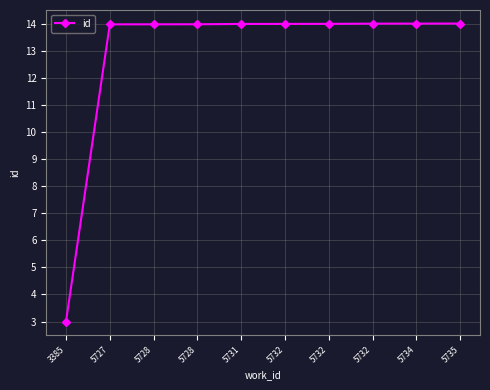

Reading left to right, transcribe all the data shown in this chart.

3385=3.0	5727=14.0	5728=14.0	5728=14.0	5731=14.0	5732=14.0	5732=14.0	5732=14.0	5734=14.0	5735=14.0